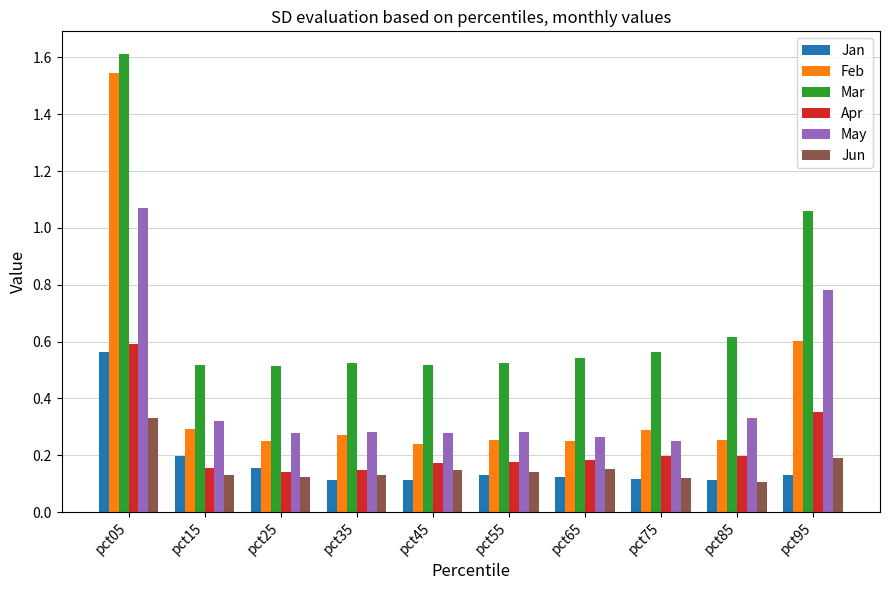

At which category does the chart reach its peak across all series?

pct05